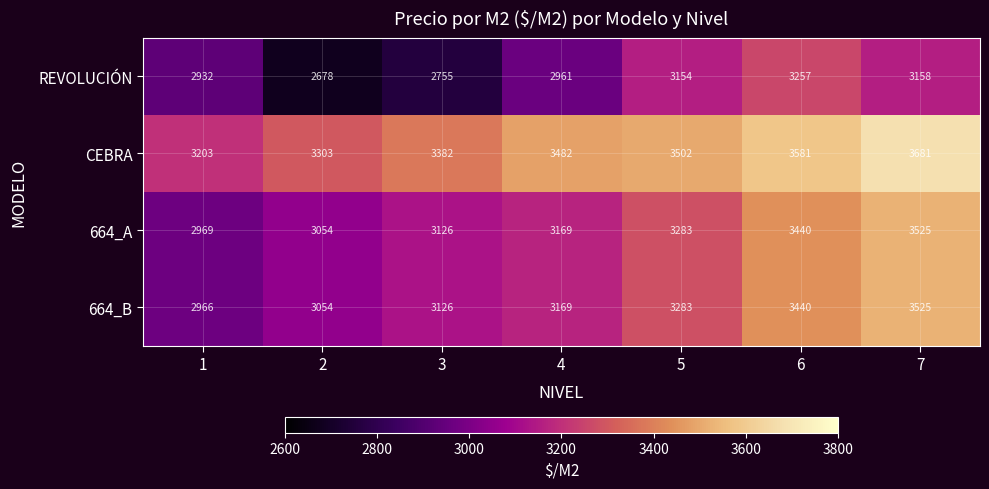

At how many categories does at least one series exceed 3154?

7